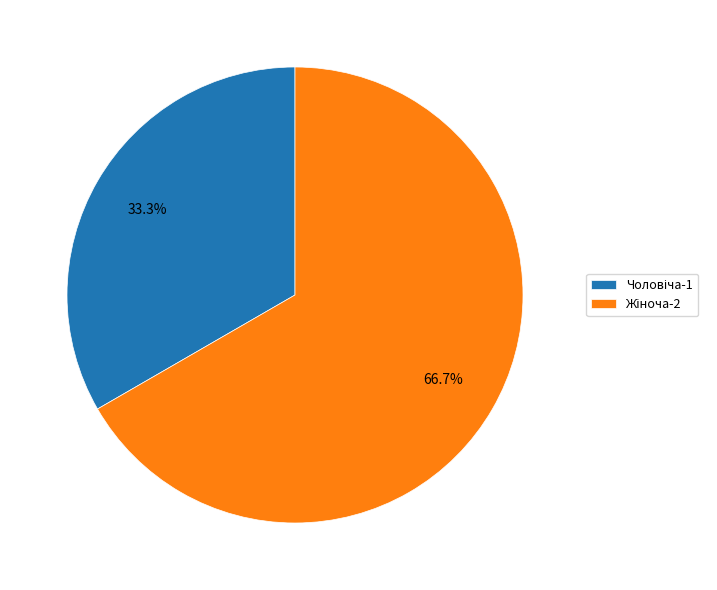

Does any single category account for the majority?

Yes